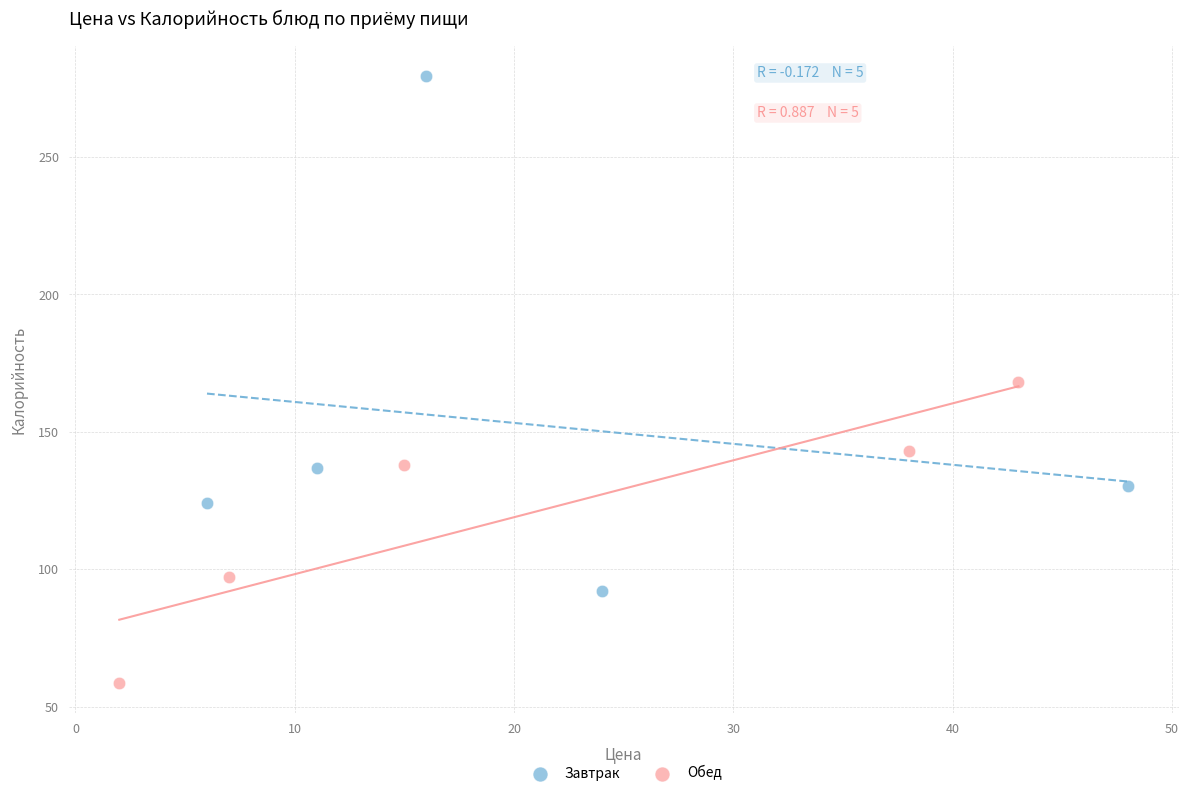

Which series contains the lowest Y value?

Обед